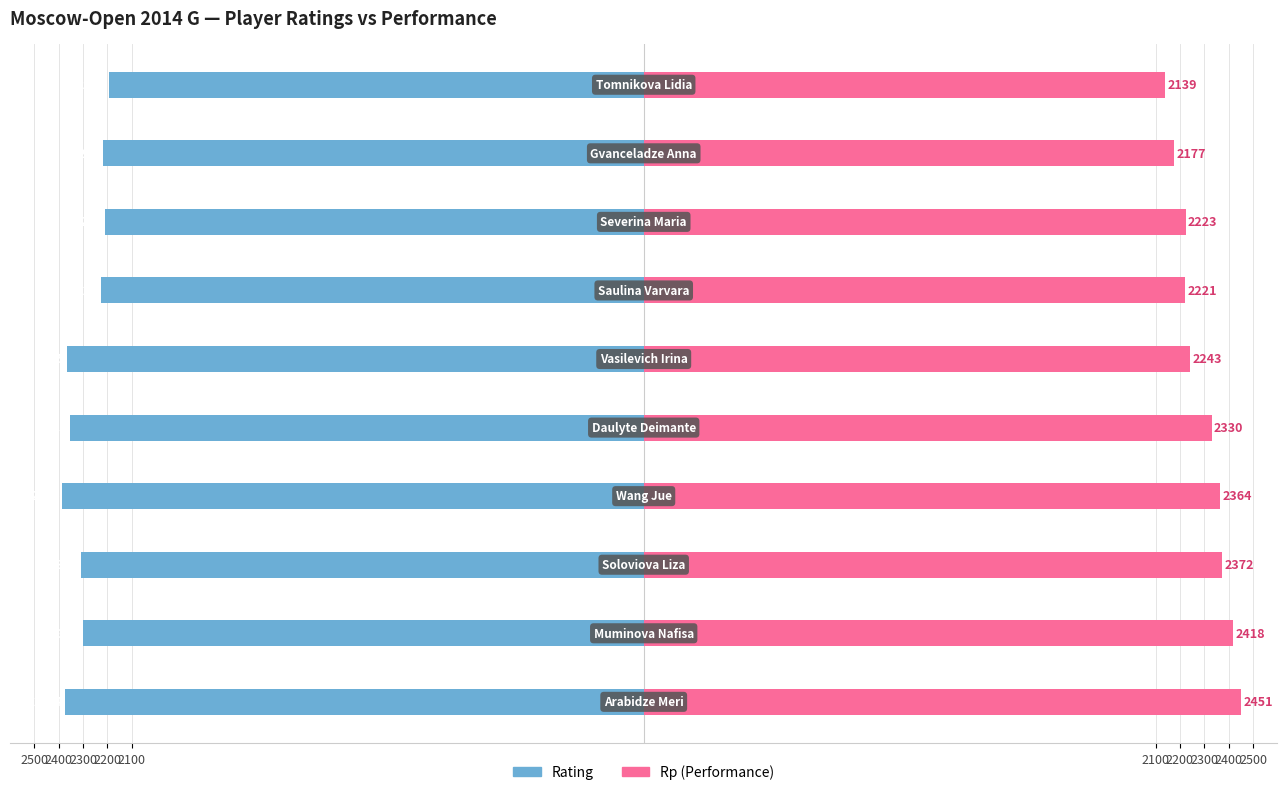

How many groups of bars are there?

10